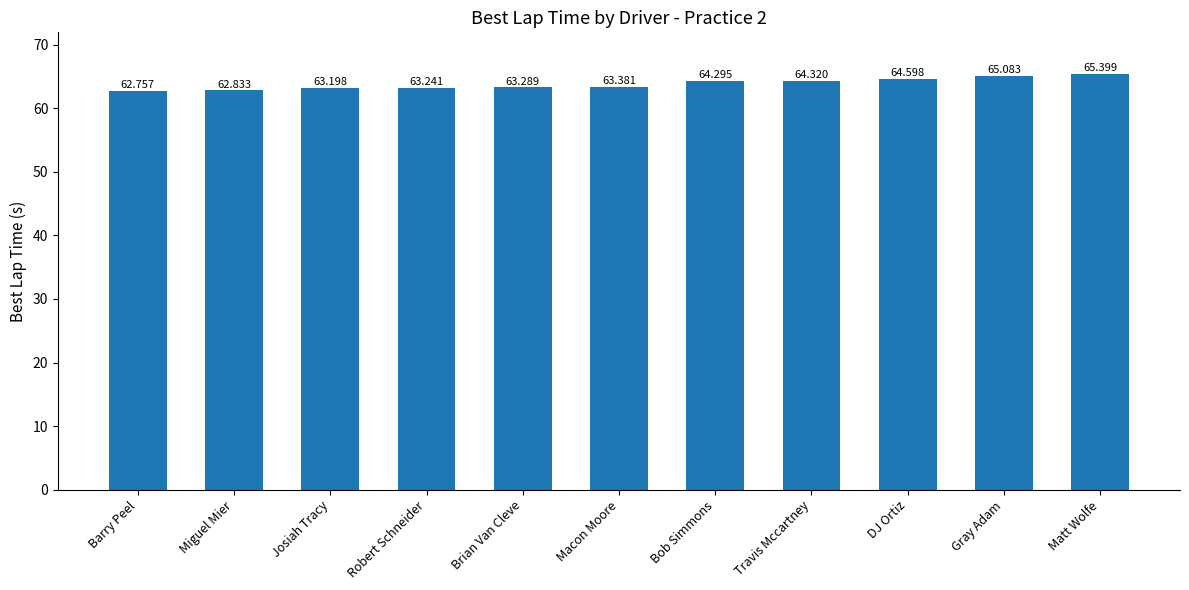

Between Brian Van Cleve and Gray Adam, which is larger?

Gray Adam